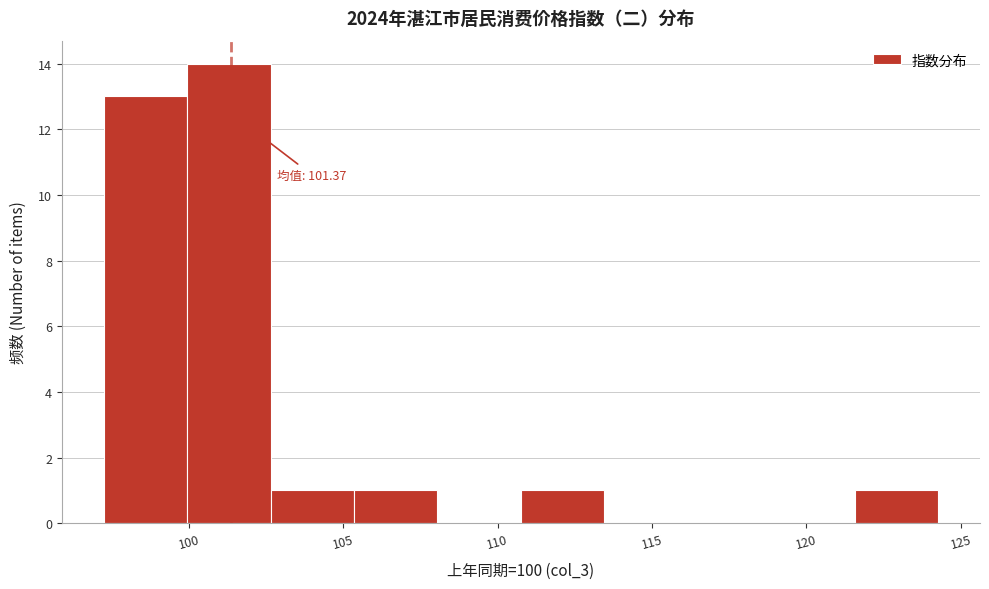

Over which range of the x-axis is the bar tallest?

100.0 to 102.5